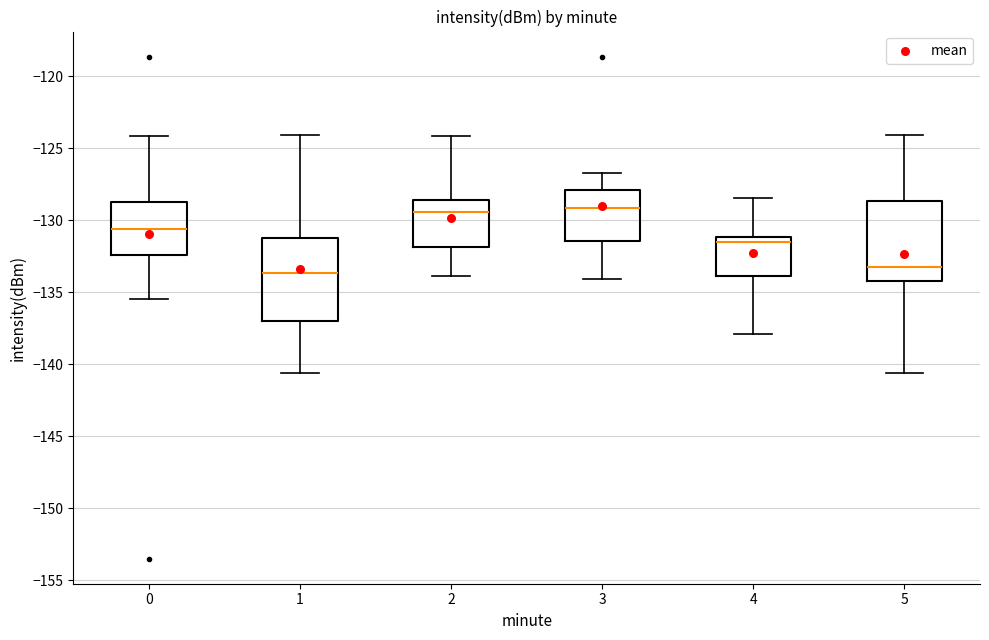

Where is the upper edge of the box at x = 5 on the y-axis? The values are not printed on the chart, so give them approximately, as read against the axis.

-128.5